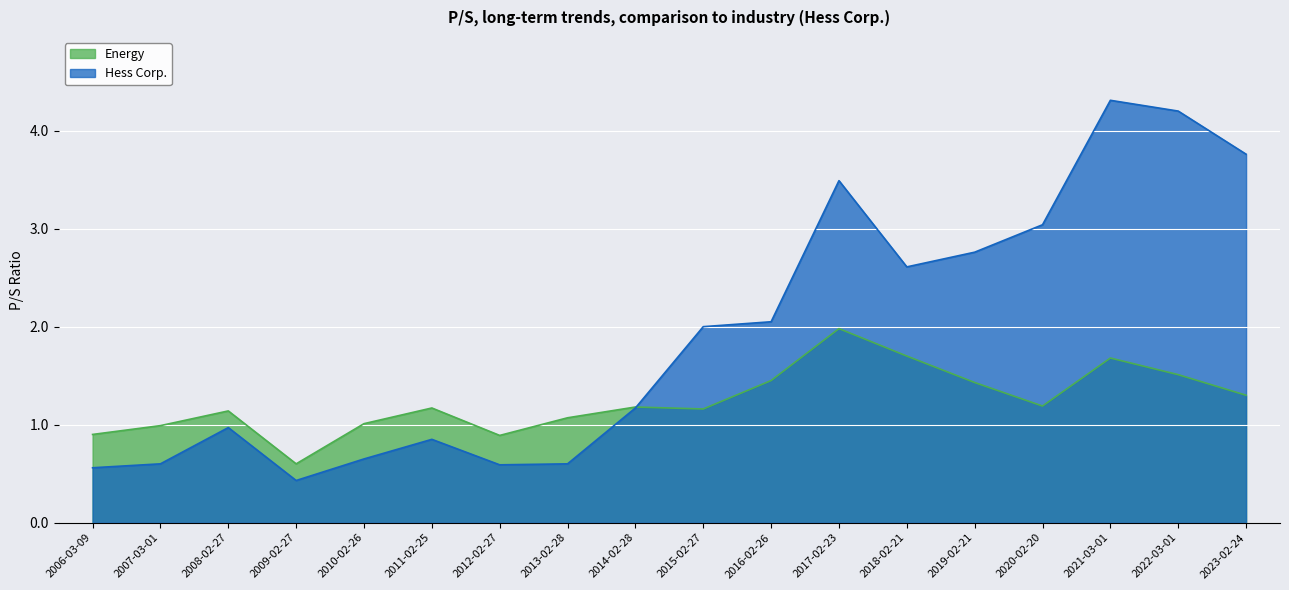

Reading left to right, what are all the values shown in this chart?

Energy: 0.9	1.0	1.1	0.6	1.0	1.2	0.9	1.1	1.2	1.2	1.4	2.0	1.7	1.4	1.2	1.7	1.5	1.3
Hess Corp.: 0.6	0.6	1.0	0.4	0.7	0.8	0.6	0.6	1.2	2.0	2.0	3.5	2.6	2.8	3.0	4.3	4.2	3.8